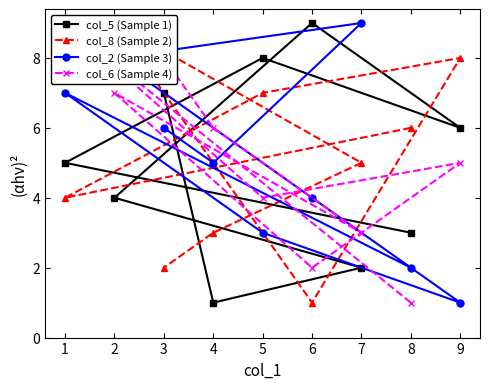

At how many categories does at least one series exceed 8?

4